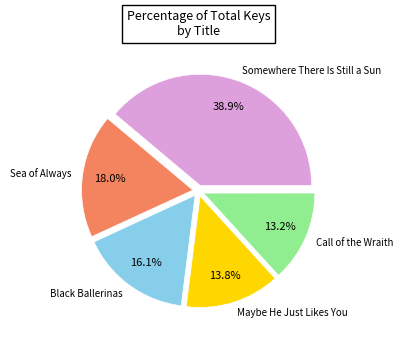

Is there any slice that represents more than half of the pie?

No